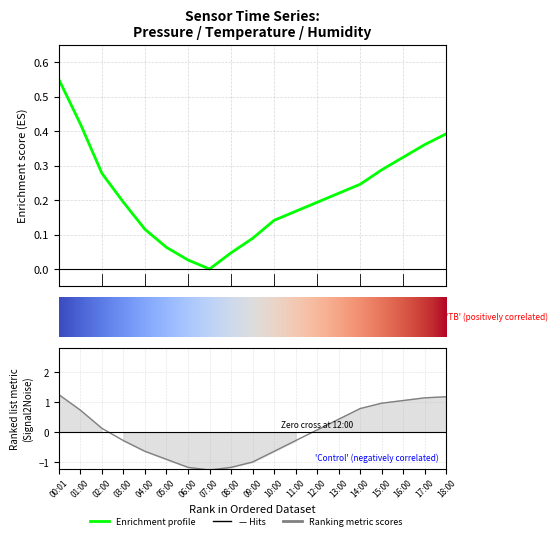

Count the number of data series in this chart.

2